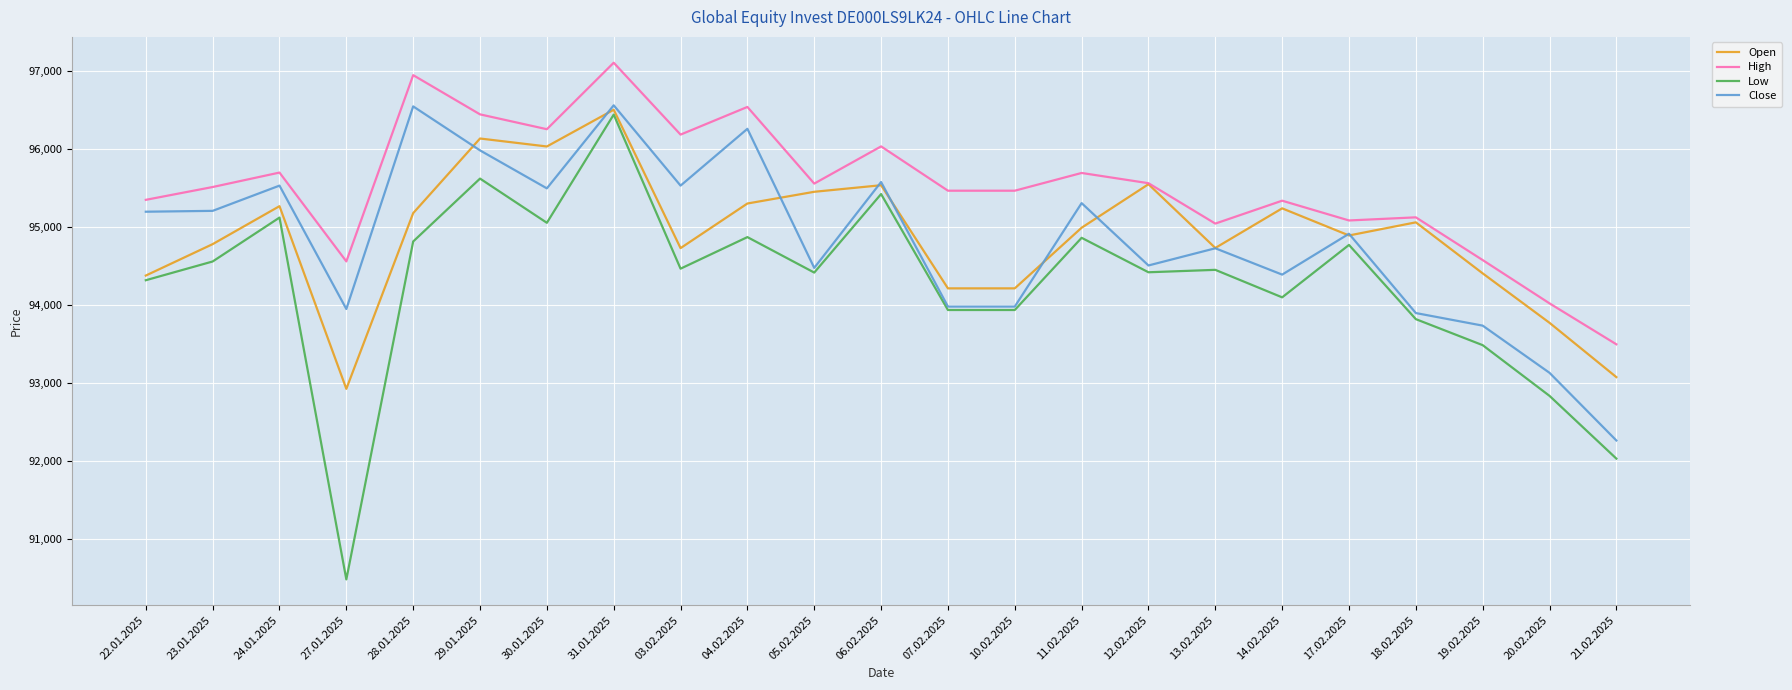

Is it true that Open equals 27205 at 27.01.2025?

False